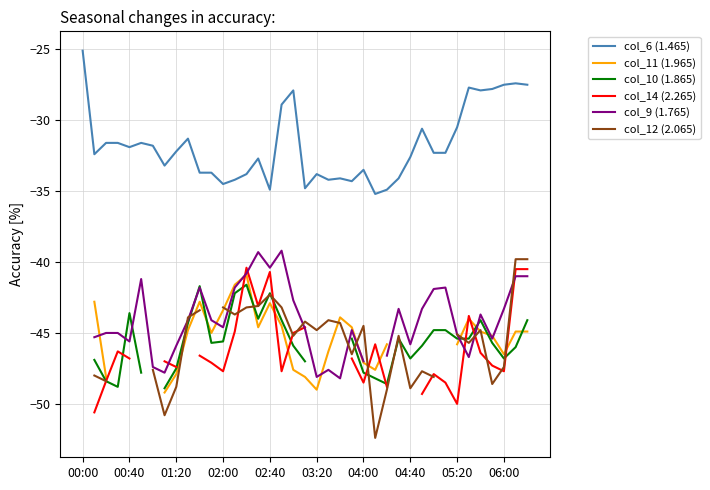

What is the lowest value of the col_6 (1.465) series?

-35.2